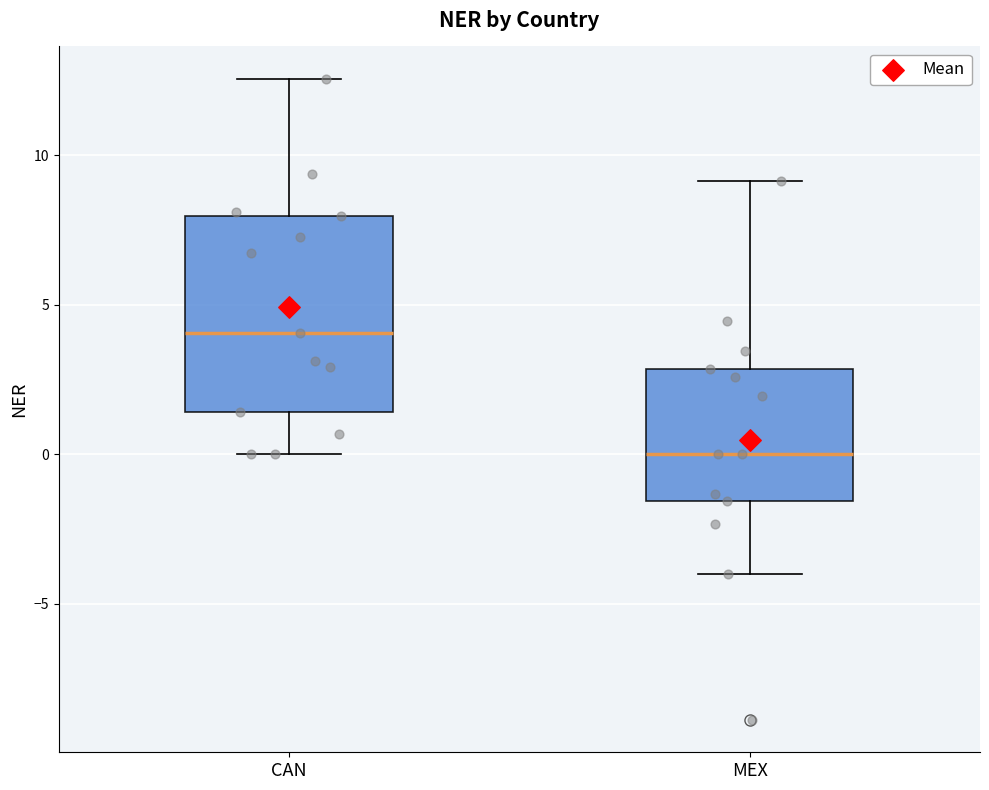

Reading left to right, read every box against the y-axis: the position of its median line, the range the box covers, and the ends of its whiskers. The values are not printed on the chart, so give them approximately, as read against the axis.

CAN: median 4.0, box 1.5 to 8.0, whiskers 0.0 to 12.5
MEX: median 0.0, box -1.5 to 3.0, whiskers -4.0 to 9.0